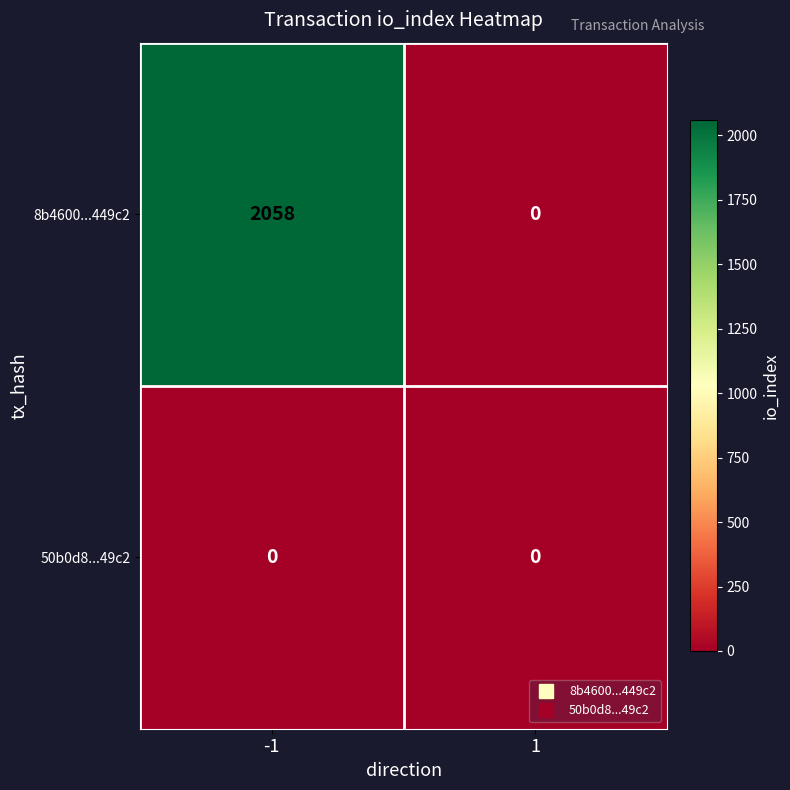

The value of 8b4600...449c2 at -1 is 2058. True or false?

True